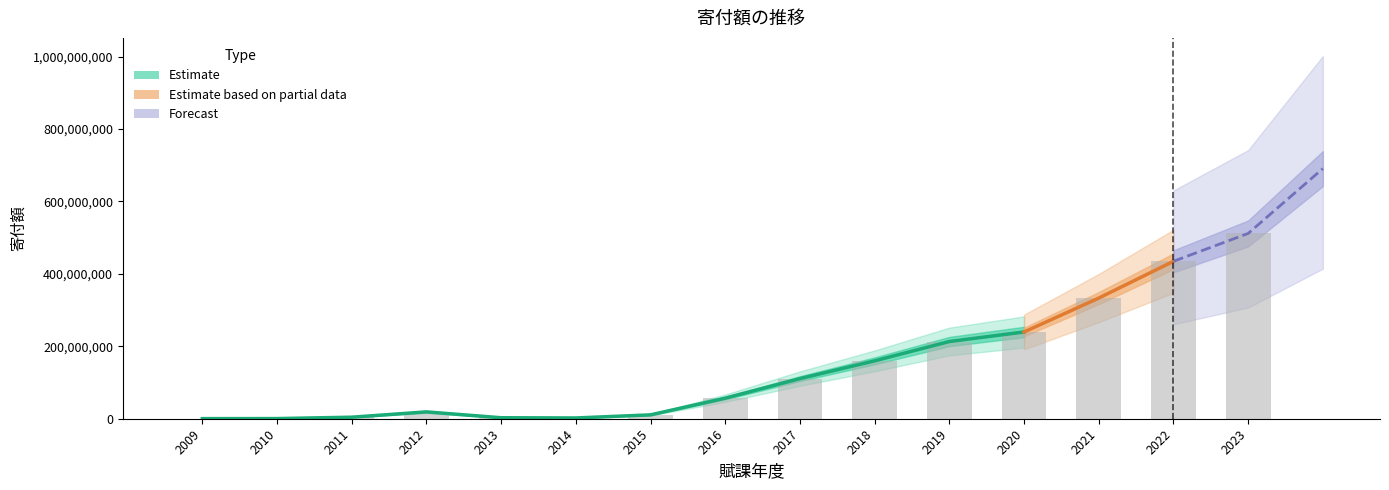

What is the average value?

139972473